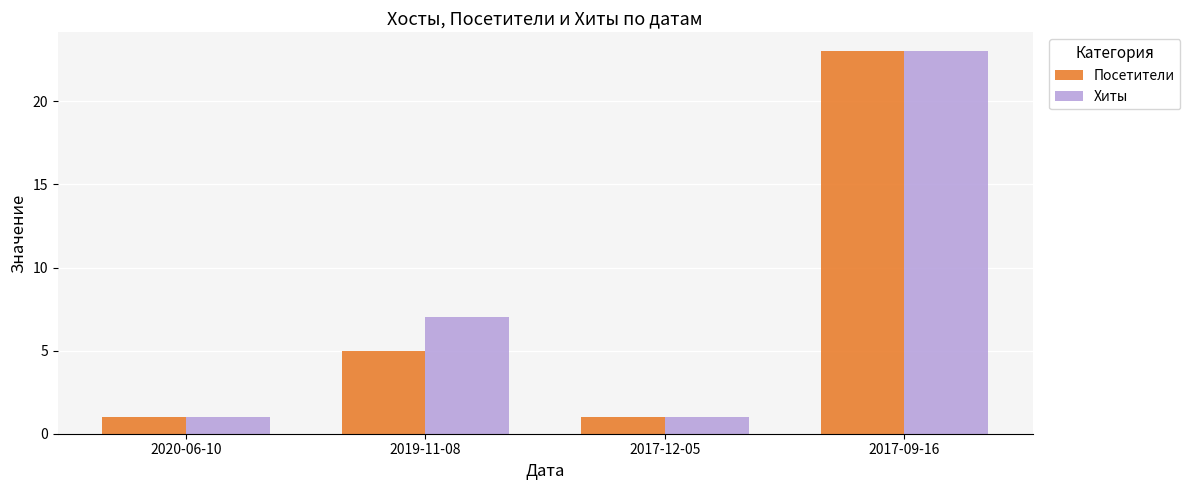

Which series changed the most between 2019-11-08 and 2017-09-16?

Посетители